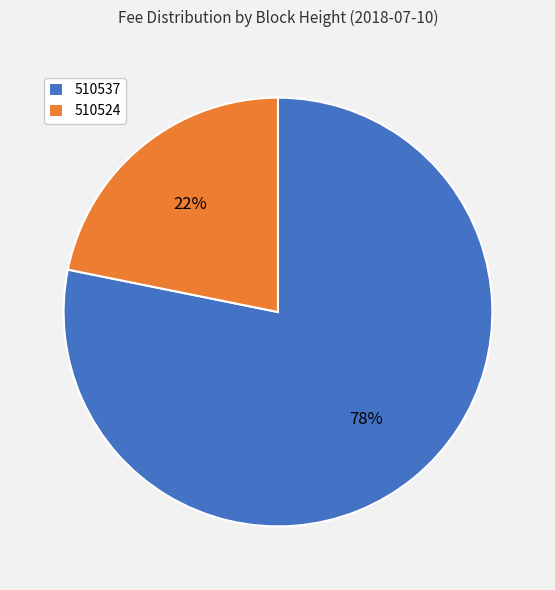

Which has a higher value, 510537 or 510524?

510537